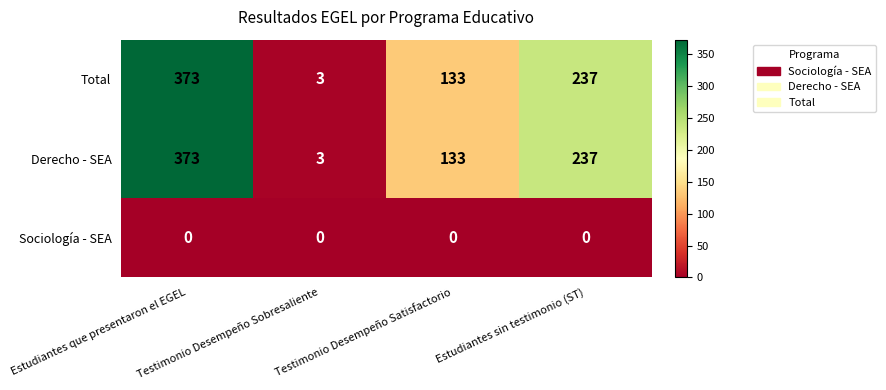

At how many categories does at least one series exceed 343?

1